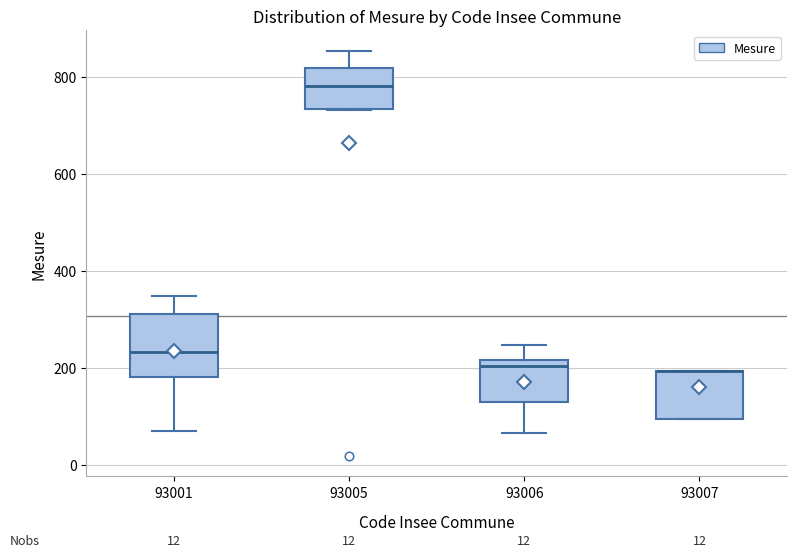

Which box is the tallest, from its lower edge to its upper edge?

93001